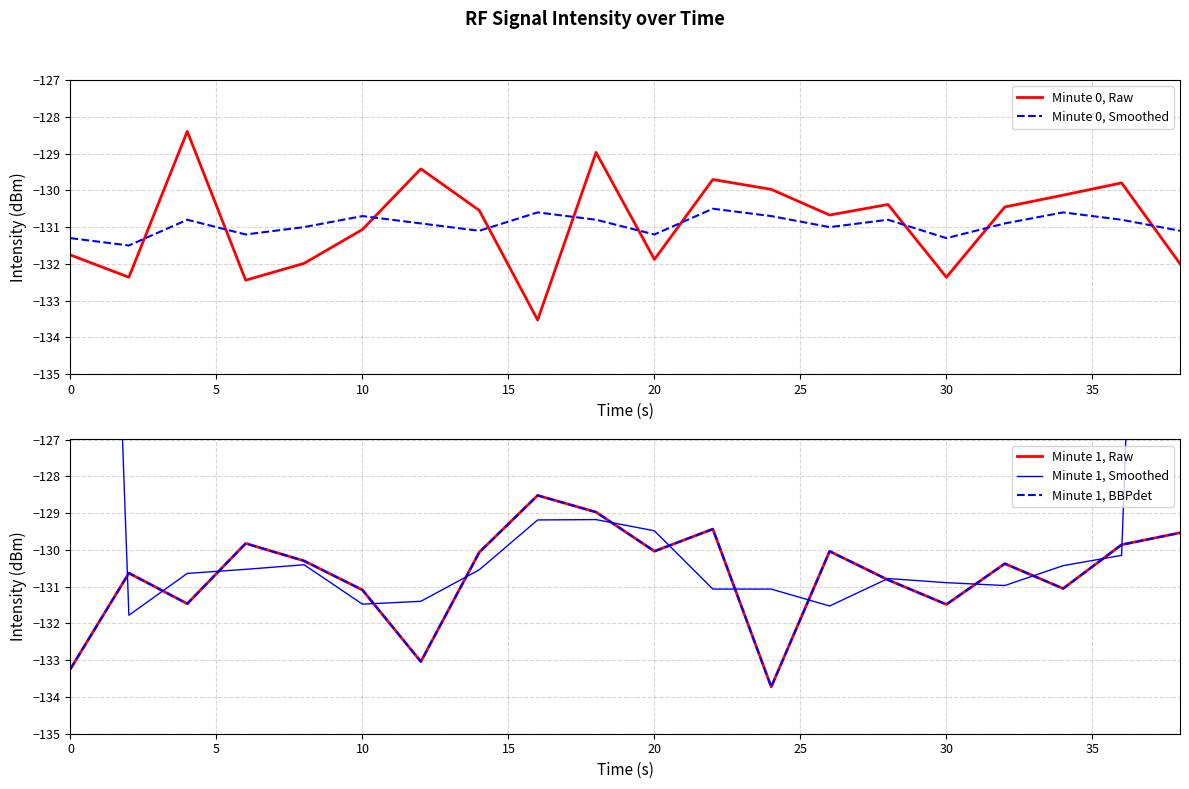

What is the value of the Minute 0, Smoothed point at the 3rd from the left?

-130.8